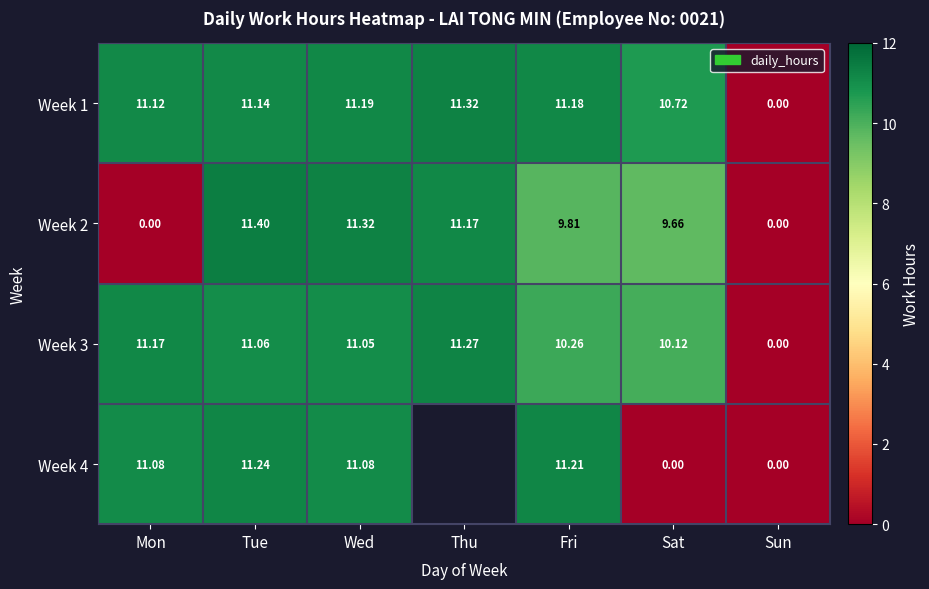

At which label is Week 3 closest to 5?

Sun